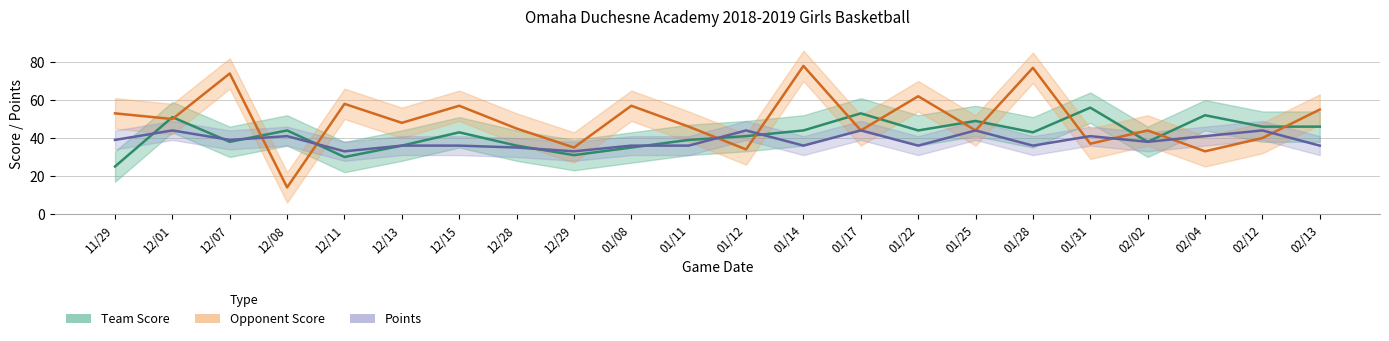

Reading left to right, list all the values displayed in this chart.

Team Score: 11/29=25	12/01=51	12/07=38	12/08=44	12/11=30	12/13=36	12/15=43	12/28=36	12/29=31	01/08=35	01/11=39	01/12=41	01/14=44	01/17=53	01/22=44	01/25=49	01/28=43	01/31=56	02/02=38	02/04=52	02/12=46	02/13=46
Opponent Score: 11/29=53	12/01=50	12/07=74	12/08=14	12/11=58	12/13=48	12/15=57	12/28=45	12/29=35	01/08=57	01/11=46	01/12=34	01/14=78	01/17=44	01/22=62	01/25=44	01/28=77	01/31=37	02/02=44	02/04=33	02/12=40	02/13=55
Points: 11/29=39	12/01=44	12/07=39	12/08=41	12/11=33	12/13=36	12/15=36	12/28=35	12/29=33	01/08=36	01/11=36	01/12=44	01/14=36	01/17=44	01/22=36	01/25=44	01/28=36	01/31=41	02/02=38	02/04=41	02/12=44	02/13=36